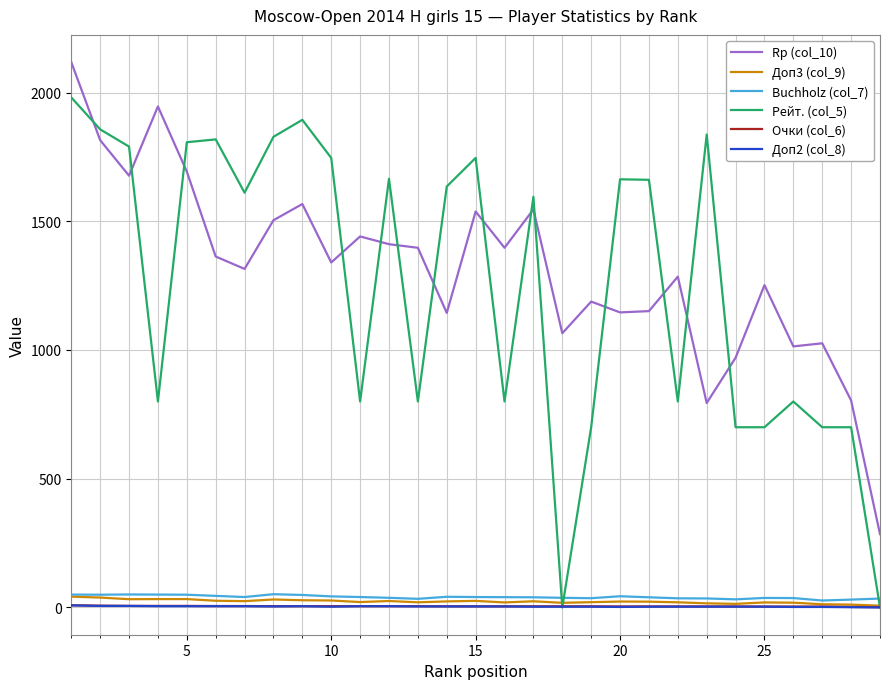

What are all the series names shown in the legend?

Rp (col_10), Доп3 (col_9), Buchholz (col_7), Рейт. (col_5), Очки (col_6), Доп2 (col_8)